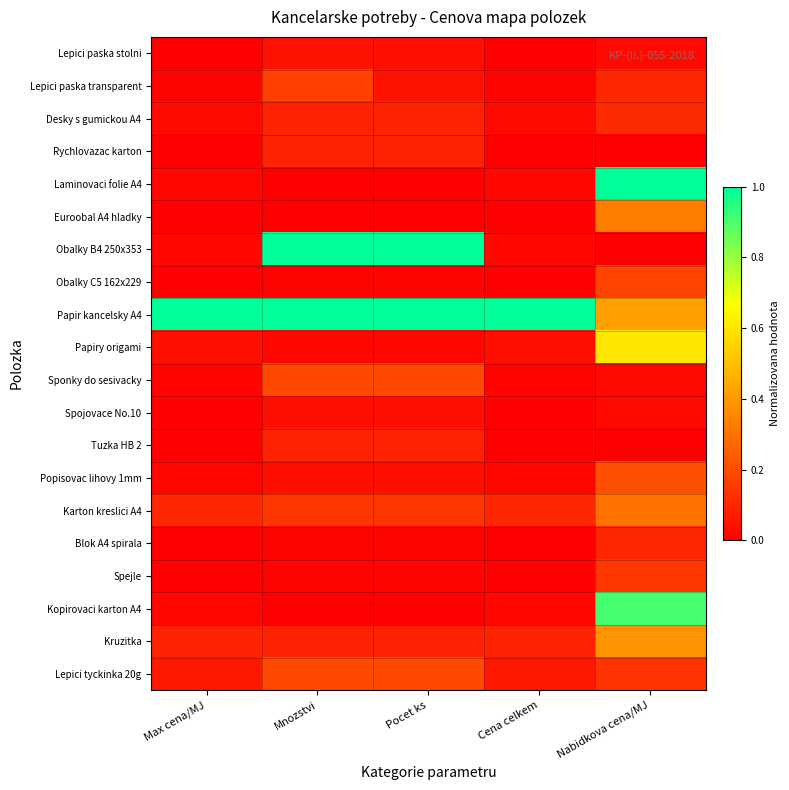

Which series has the largest total across all categories?

Papir kancelsky A4